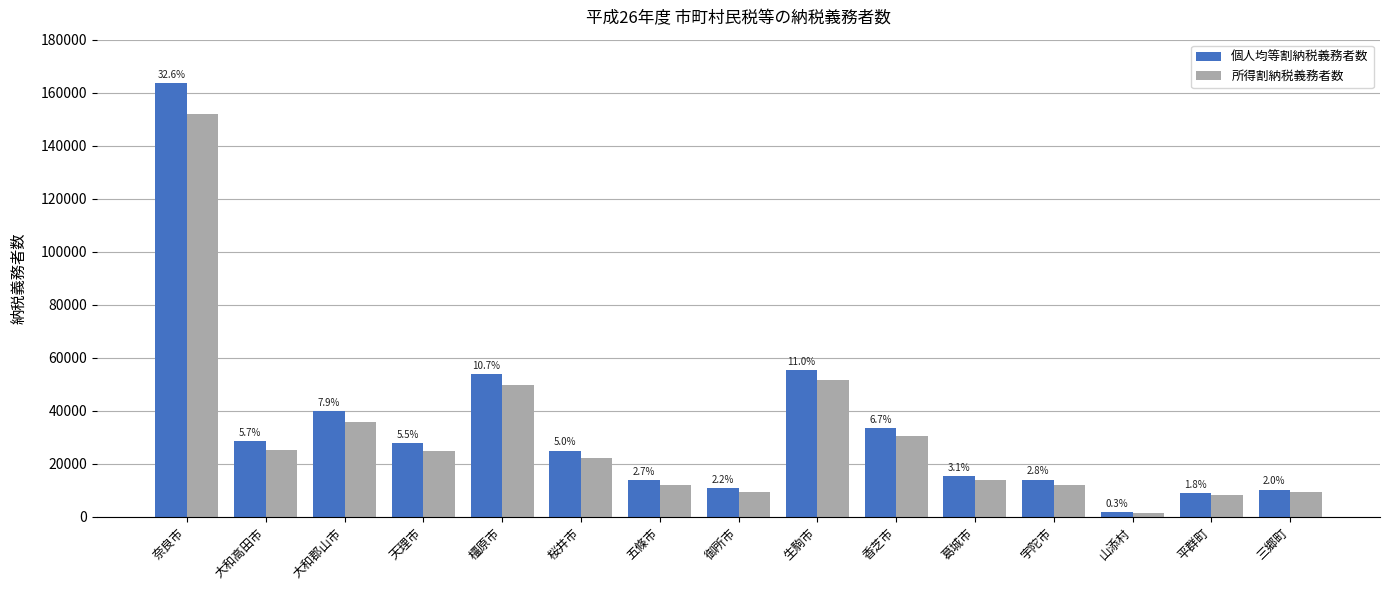

List the series in order of their peak value, lowest first.

所得割納税義務者数, 個人均等割納税義務者数